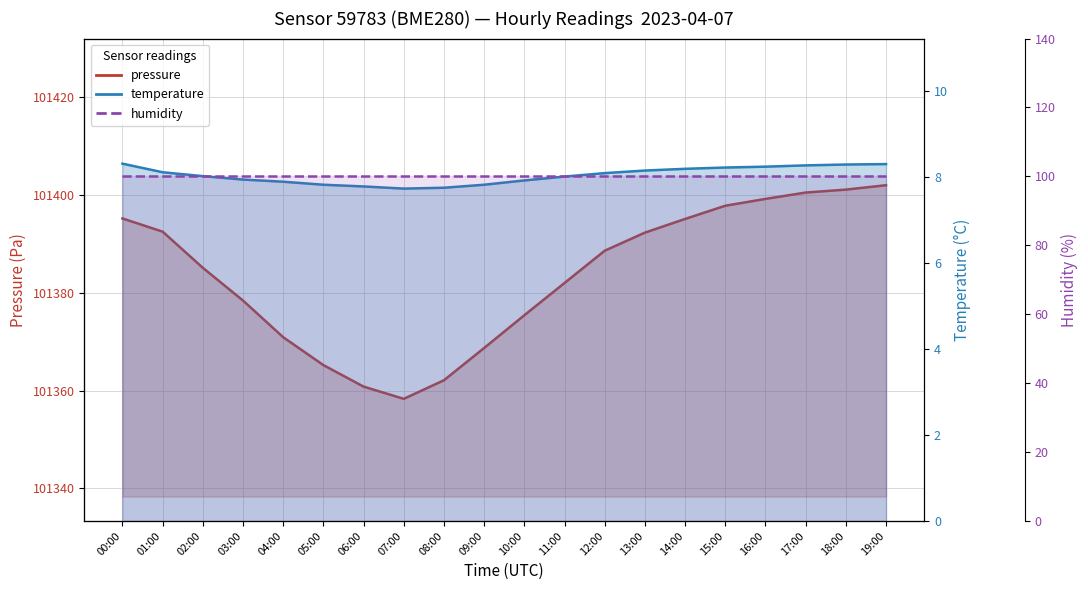

What is the label of the 6th point from the right?

14:00